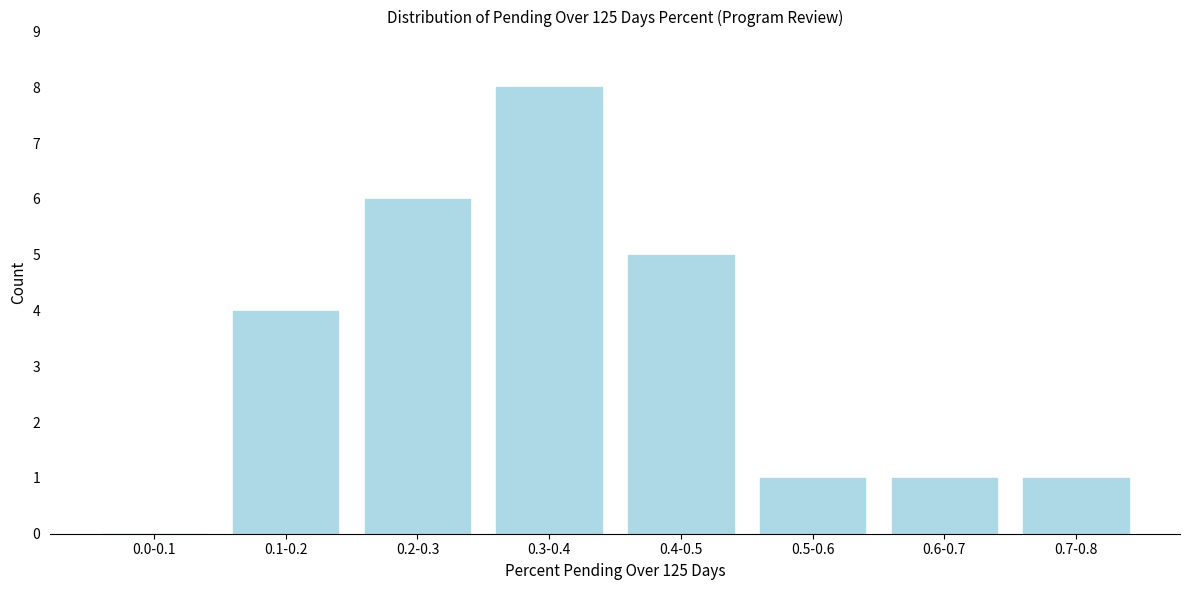

Reading left to right, extract all data points from this chart.

0.0-0.1=0	0.1-0.2=4	0.2-0.3=6	0.3-0.4=8	0.4-0.5=5	0.5-0.6=1	0.6-0.7=1	0.7-0.8=1